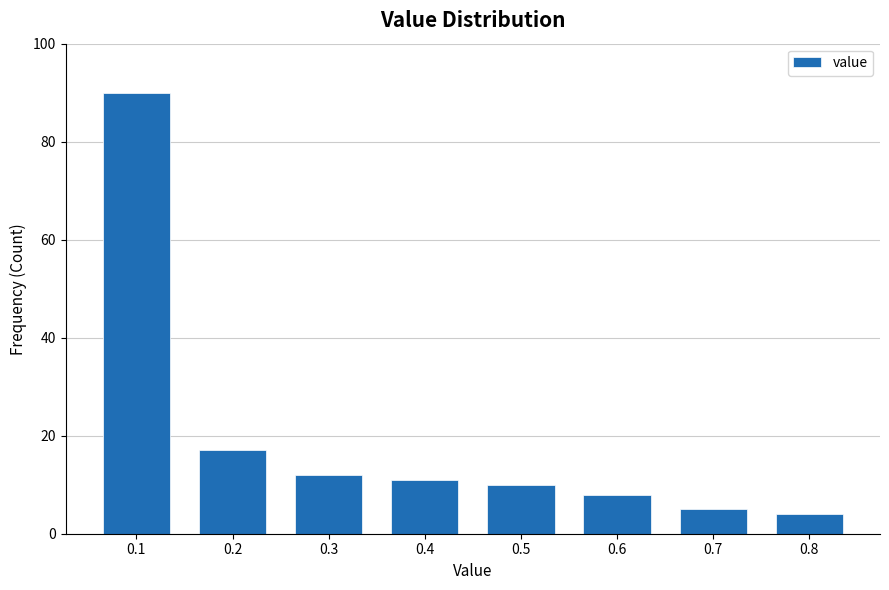

Reading left to right, list all the values displayed in this chart.

90	17	12	11	10	8	5	4